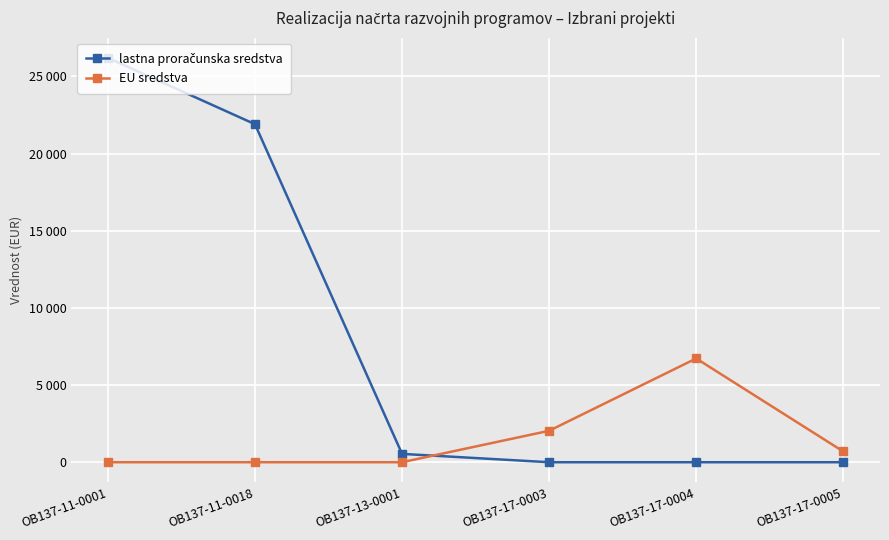

At how many categories does at least one series exceed 4305?

3